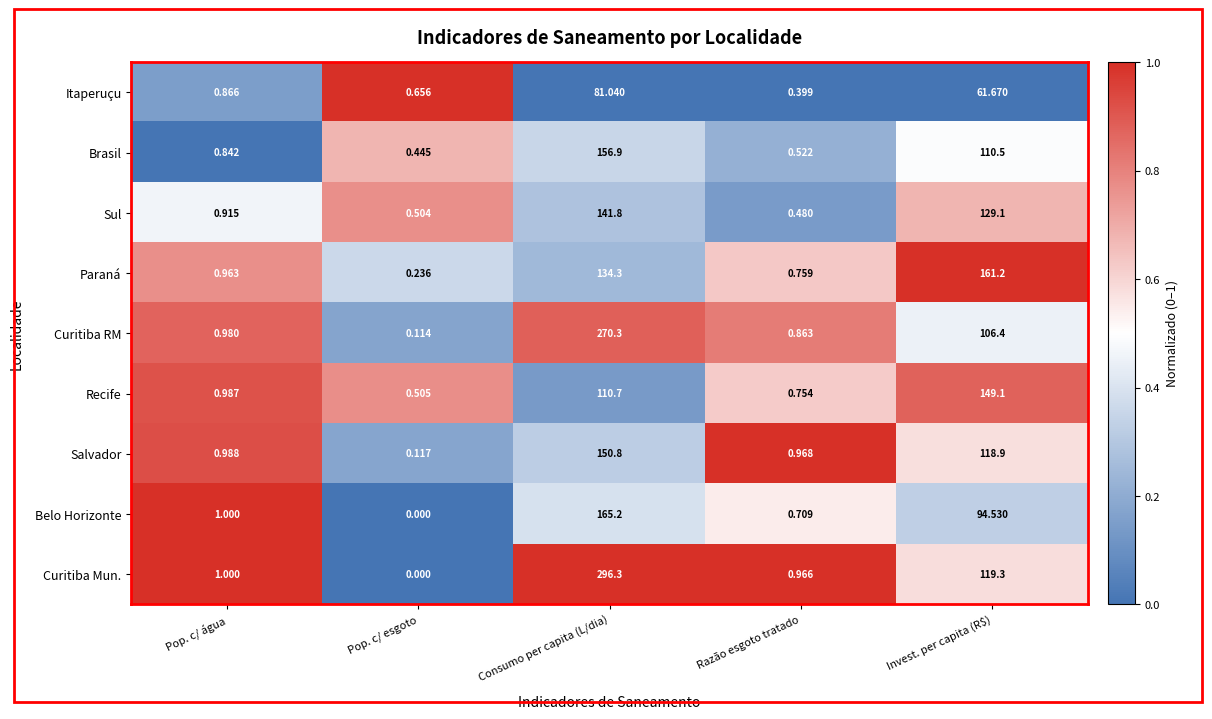

Which label corresponds to the smallest value in the chart?

Pop. c/ esgoto